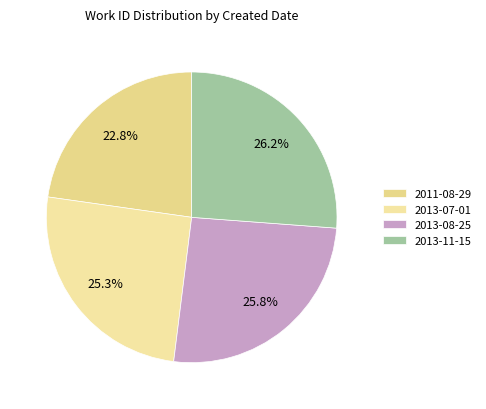

What percentage do 2013-07-01 and 2013-11-15 together represent?

51.5%